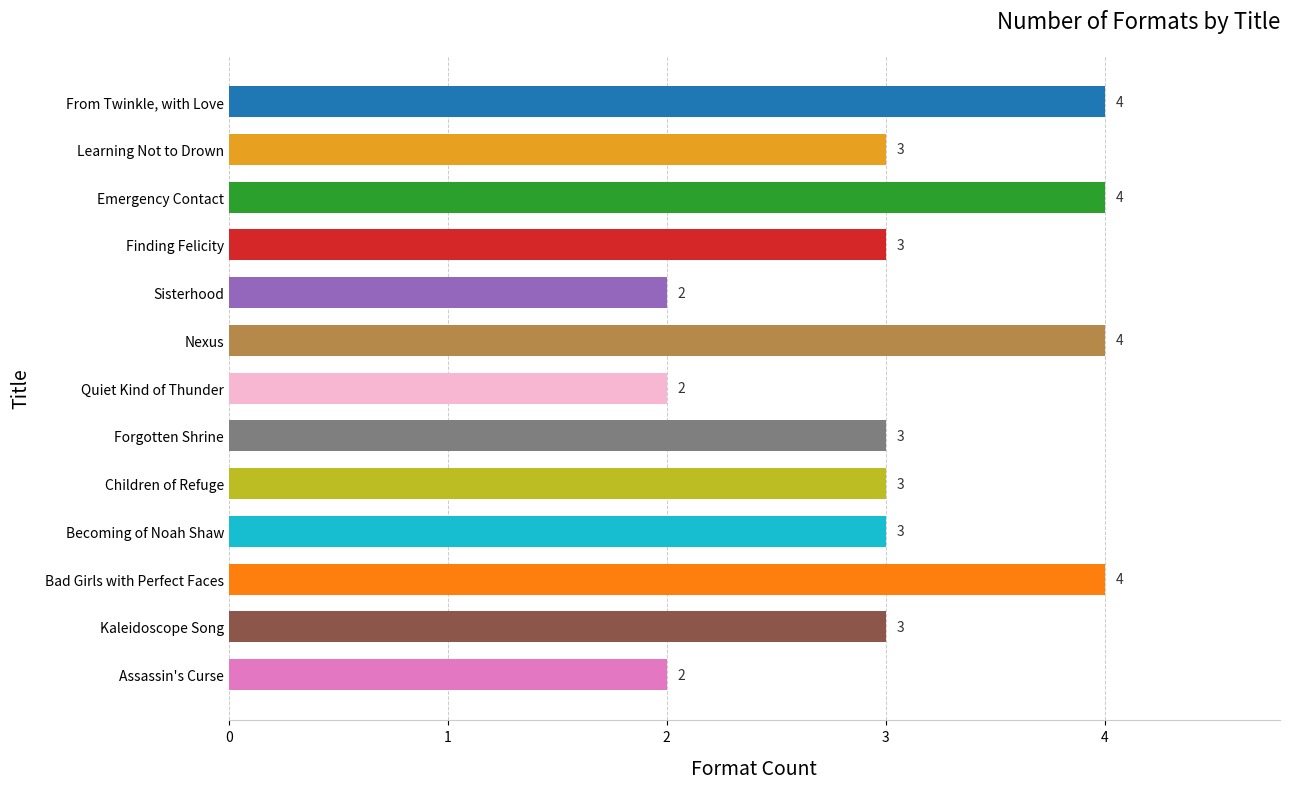

Read the value at Kaleidoscope Song.

3